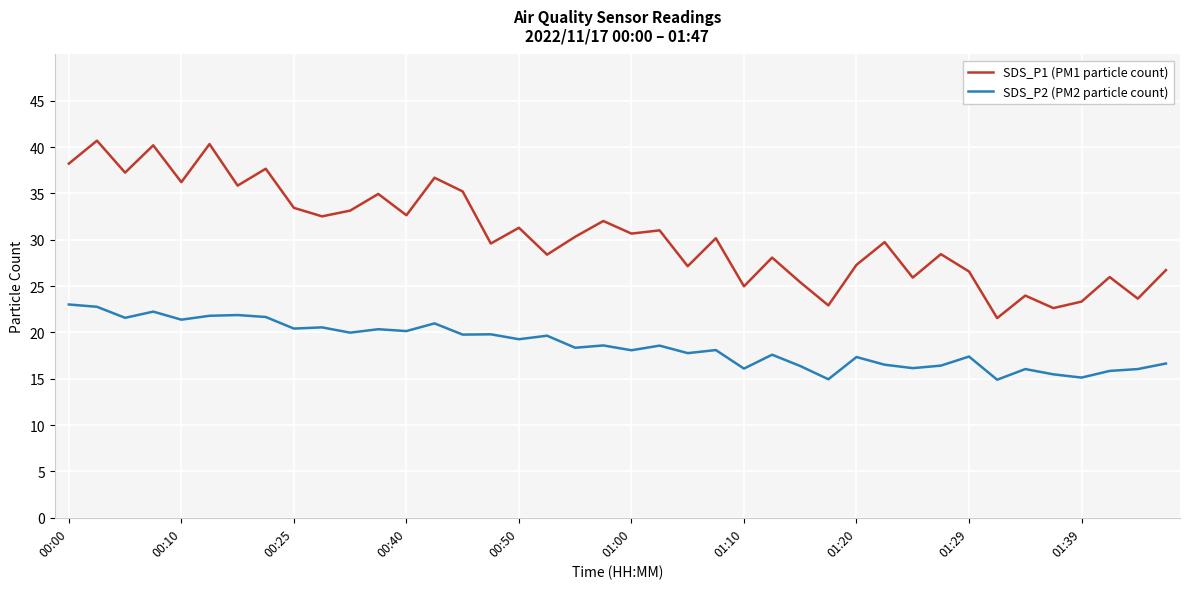

True or false: SDS_P2 (PM2 particle count) and SDS_P1 (PM1 particle count) intersect in this chart.

False